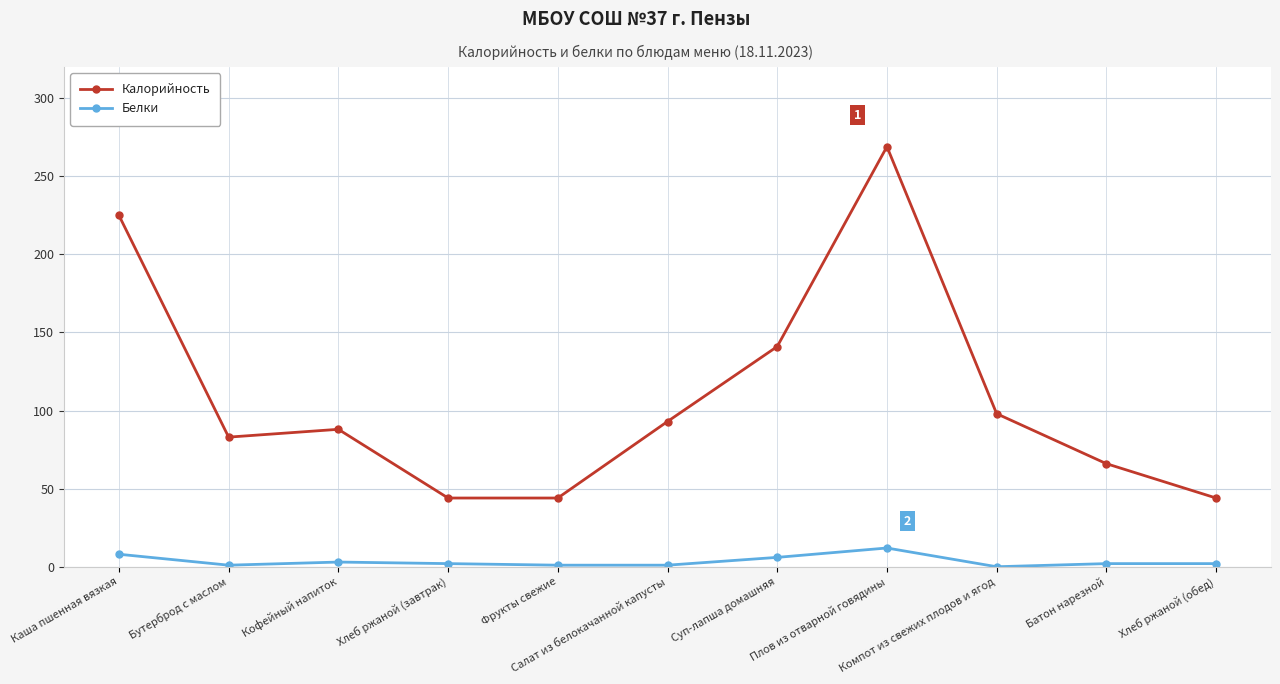

True or false: Белки has more than 1 points higher than both neighbors.

True